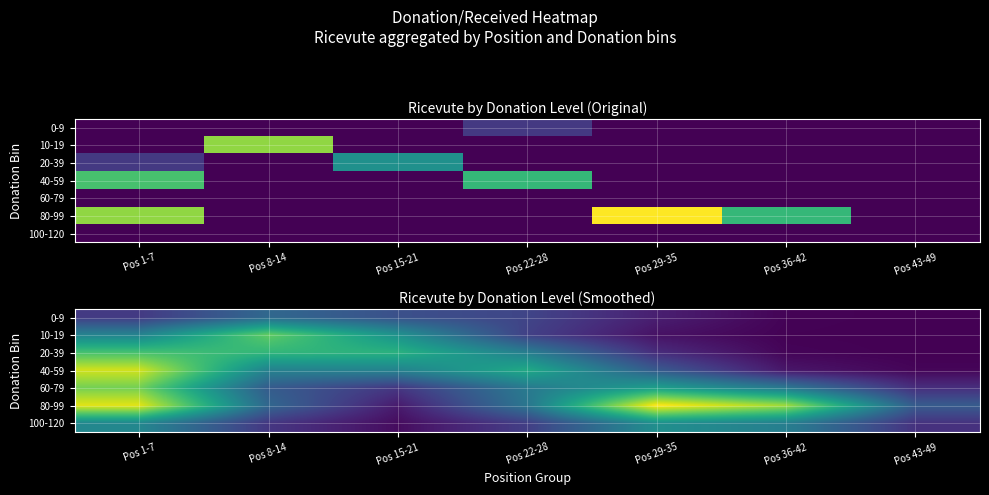

At which category is the sum across all series the highest?

Pos 1-7